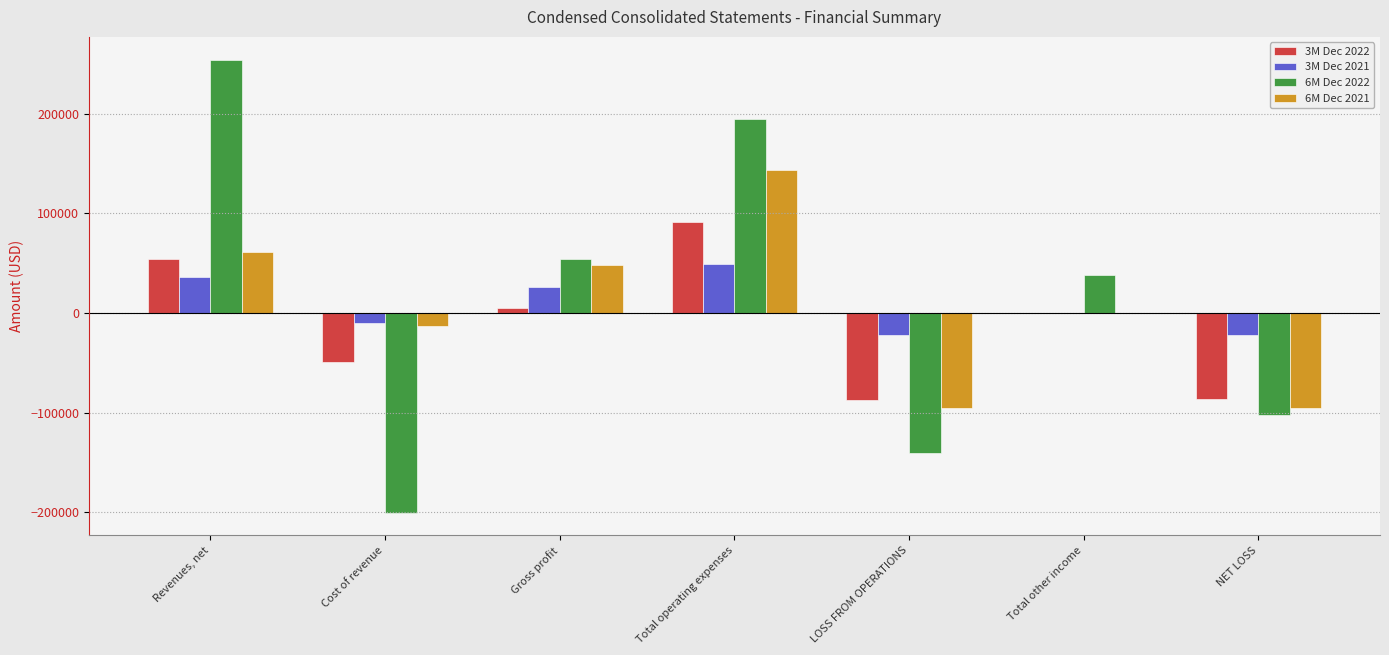

Does the chart contain stacked bars?

No